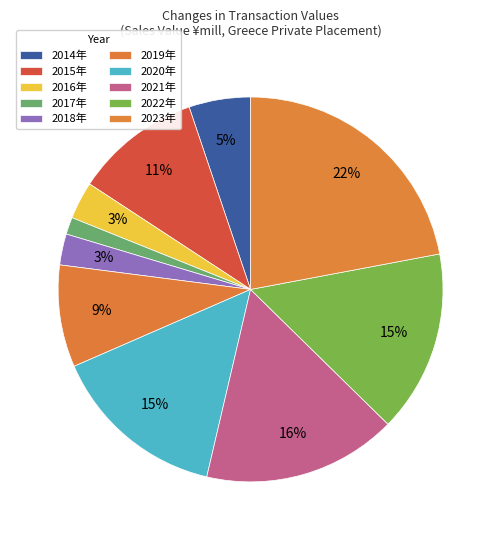

Which category has the biggest portion of the pie?

2023年